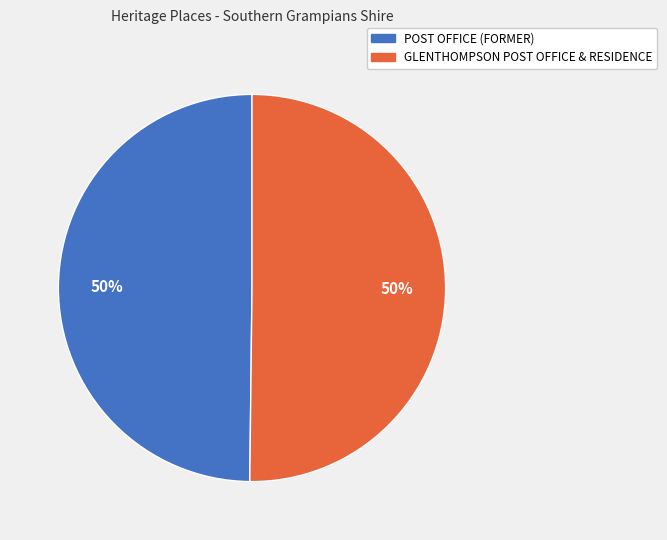

What percentage is the POST OFFICE (FORMER) slice, to the nearest percent?

50%